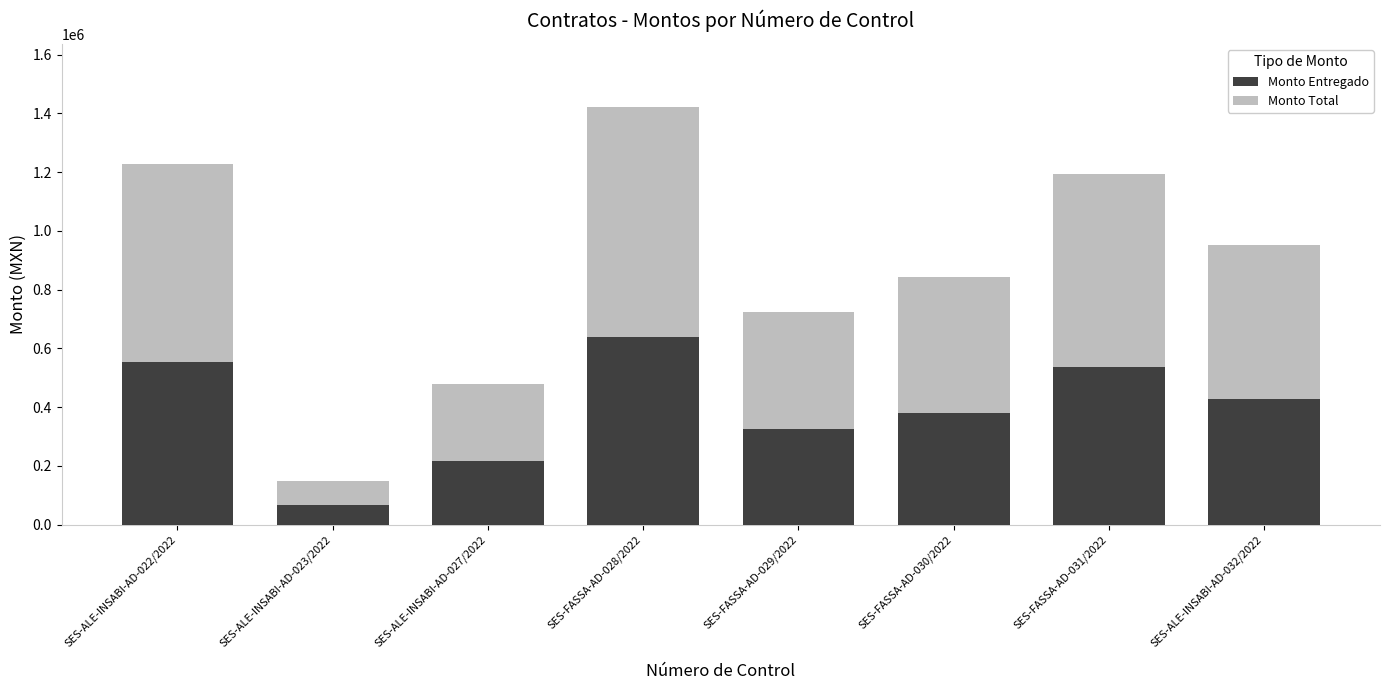

How many bars are there in total?

8